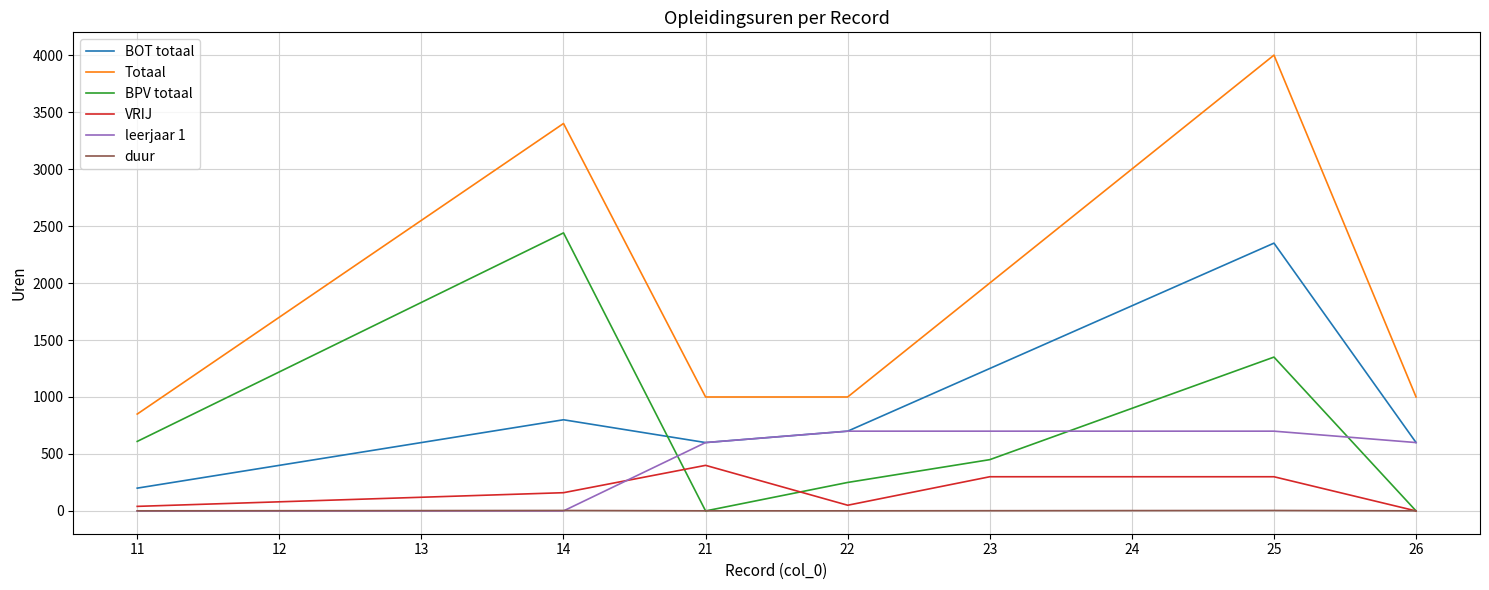

Between which two adjacent categories do duur and BPV totaal first intersect?

14 and 21